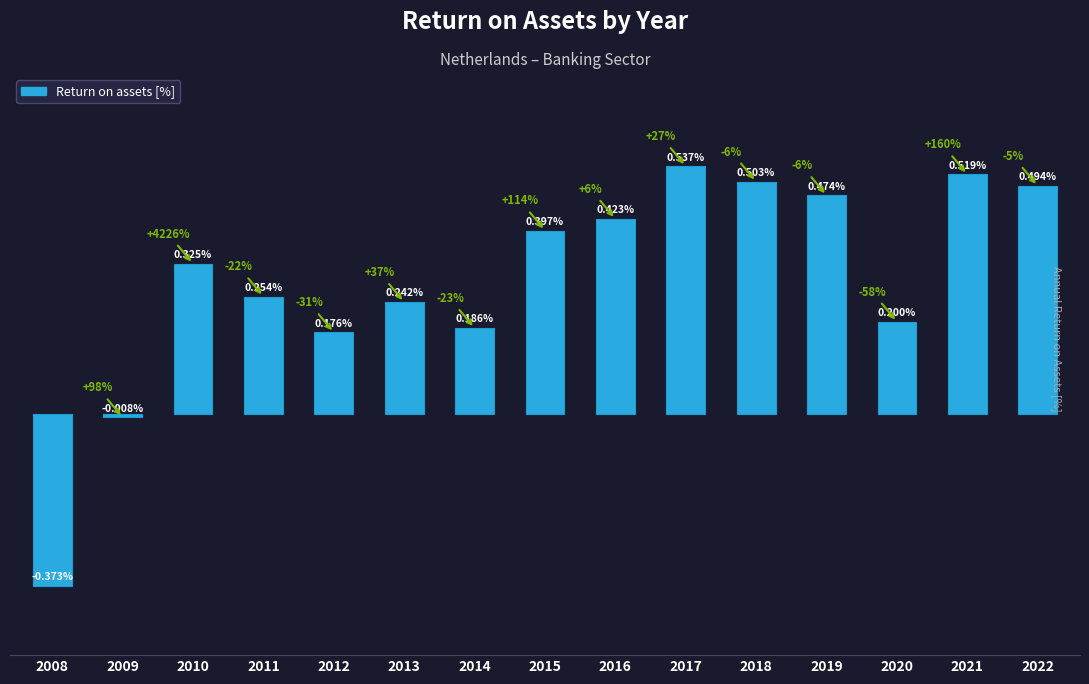

List the labels in order of value, largest first.

2017, 2021, 2018, 2022, 2019, 2016, 2015, 2010, 2011, 2013, 2020, 2014, 2012, 2009, 2008